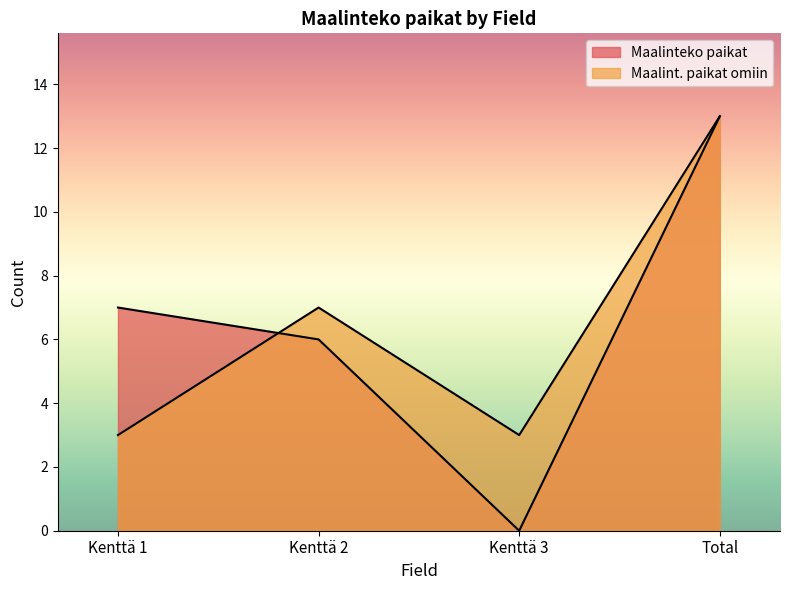

What is the difference between the maximum and second lowest values in the Maalint. paikat omiin series?

10